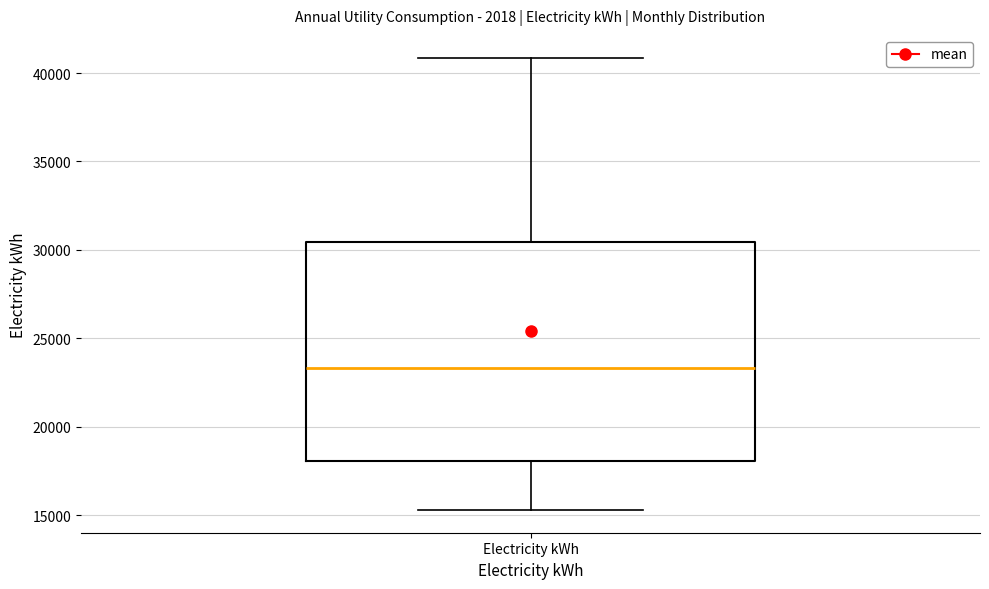

Transcribe this box plot: give where the median line is, the range the box spans, and where the two whiskers end, as read against the y-axis. The values are not printed on the chart, so give them approximately, as read against the axis.

median 23500, box 18000 to 30500, whiskers 15500 to 41000